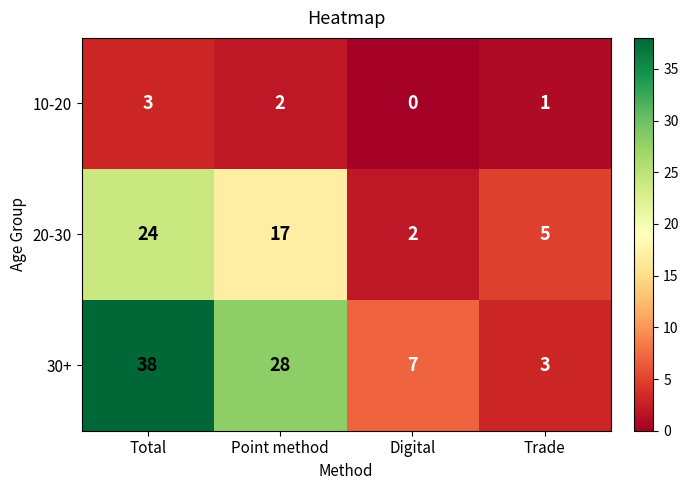

What is the difference between the second highest and second lowest values in the 30+ series?

21